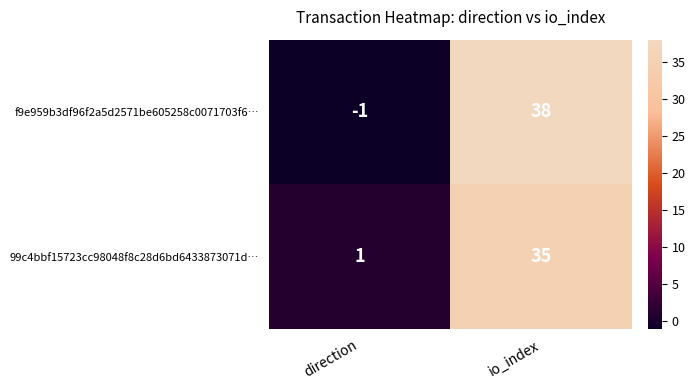

Which series changed the most between direction and io_index?

f9e959b3df96f2a5d2571be605258c0071703f6…